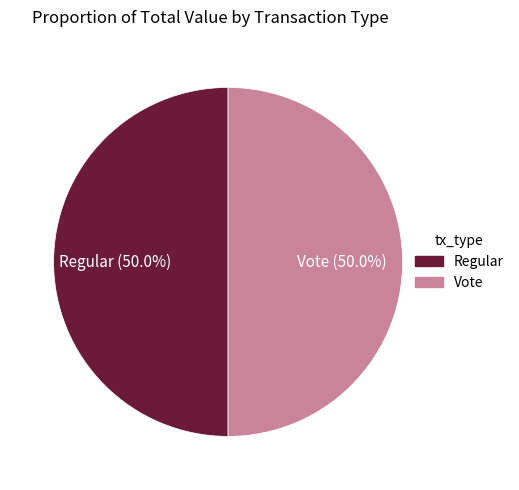

What percentage is NOT represented by Vote?

50.0%